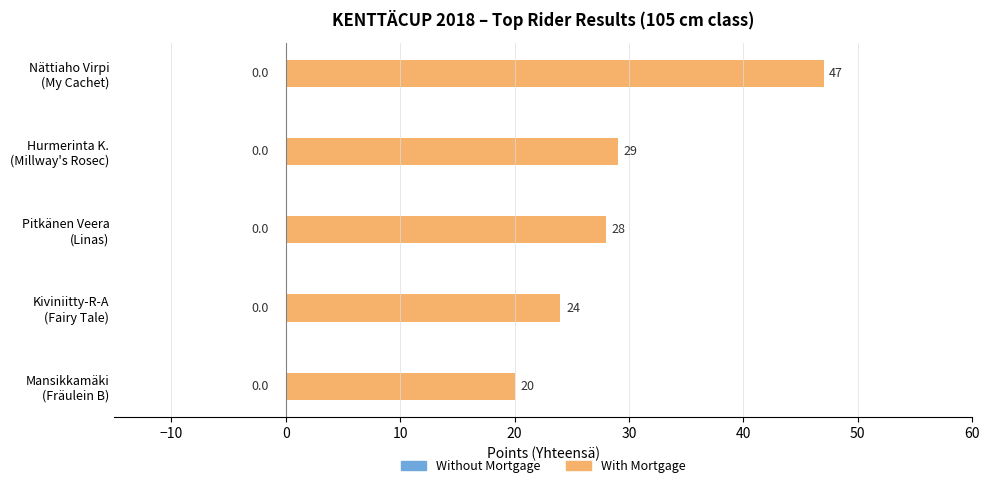

Does the chart contain stacked bars?

No